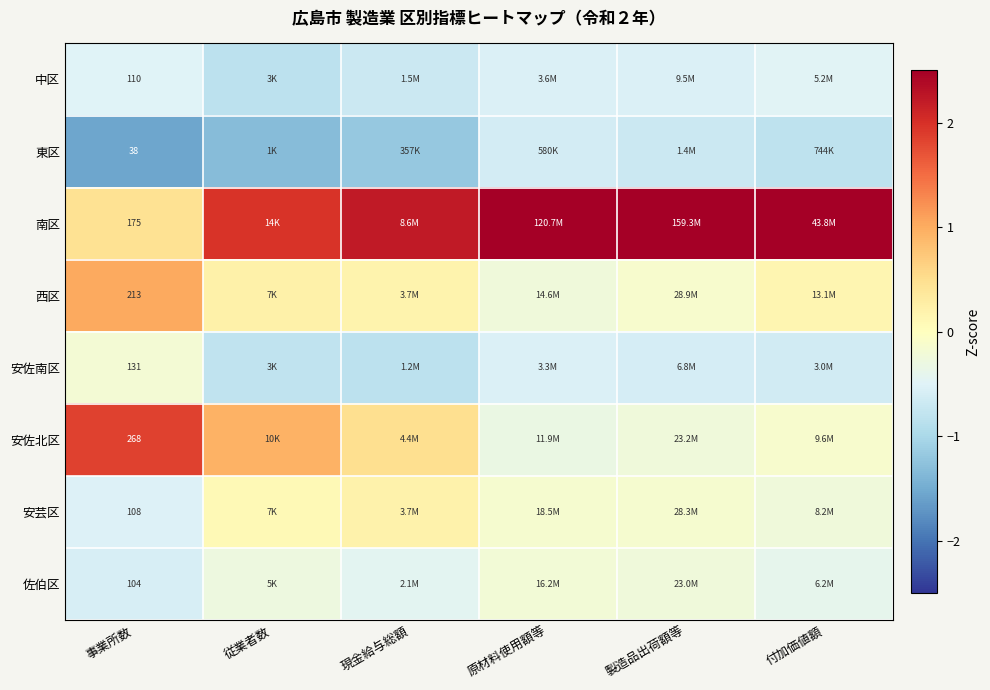

Which category has the lowest value in the 東区 series?

事業所数